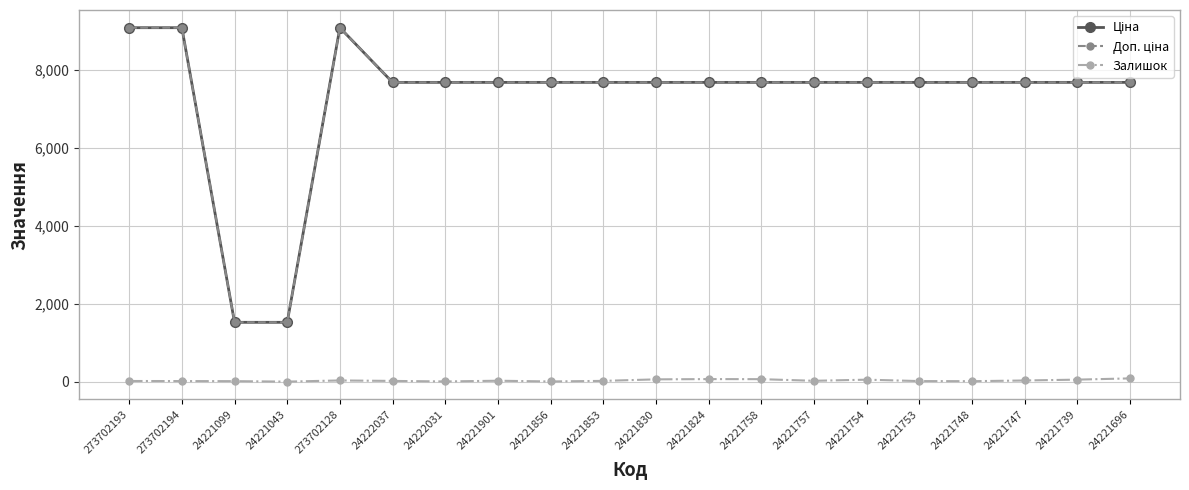

What is the difference between the highest and lowest values at 273702128?

9058.0